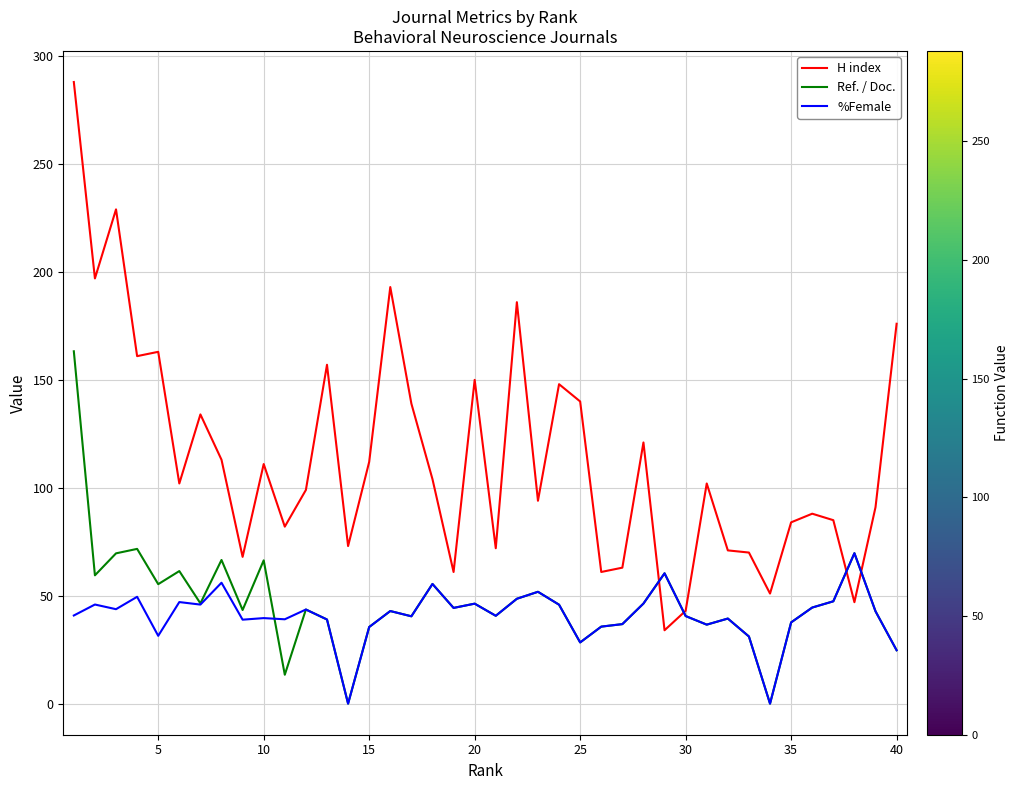

What is the difference between the second highest and minimum values in the H index series?

195.0